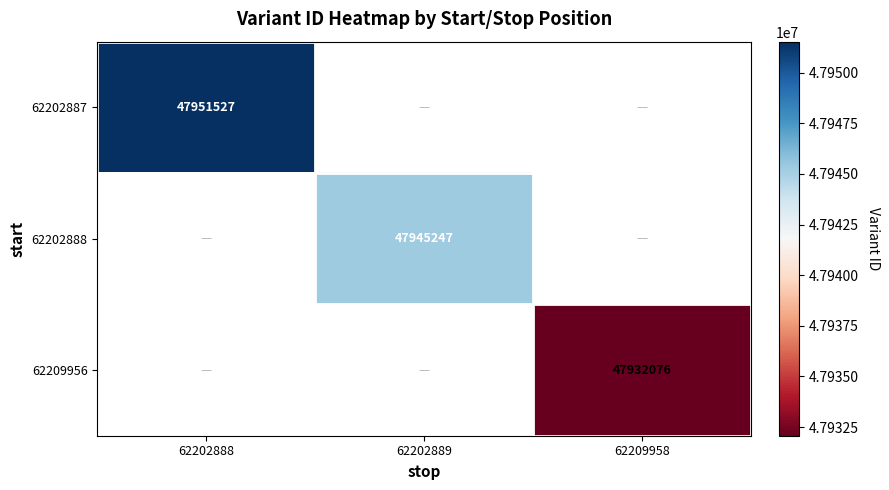

Is it true that 62202887 equals 24560934 at 62202888?

False